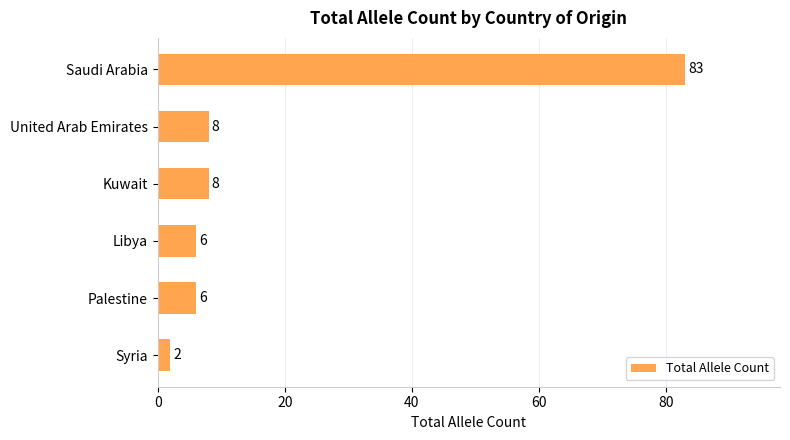

Which has a higher value, Kuwait or Libya?

Kuwait